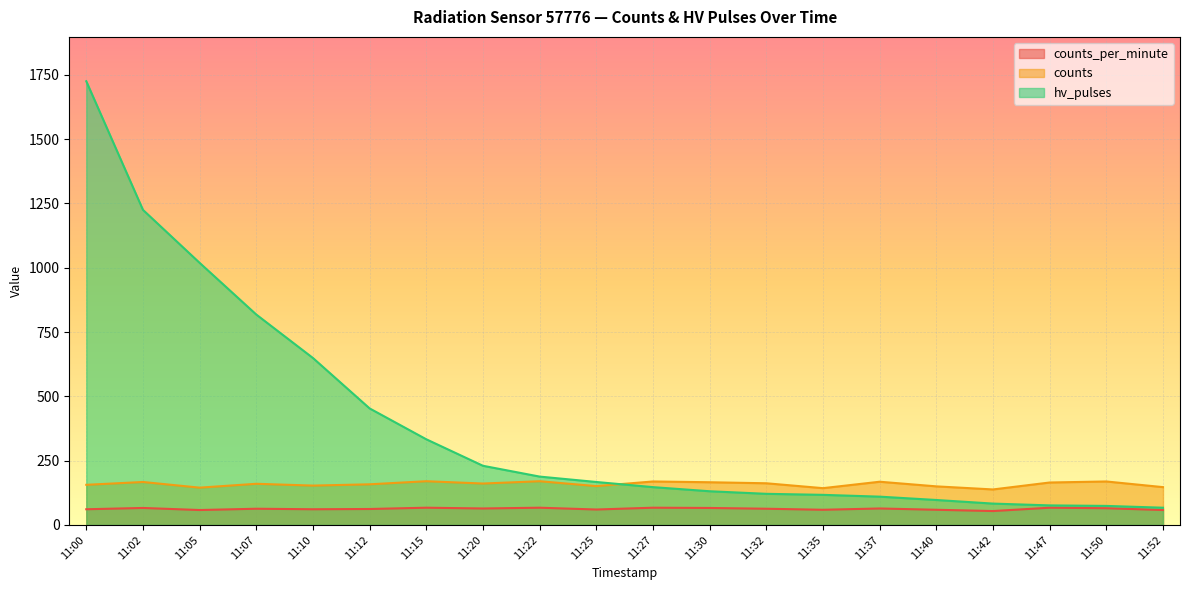

Does the chart display data point markers on the line(s)?

No